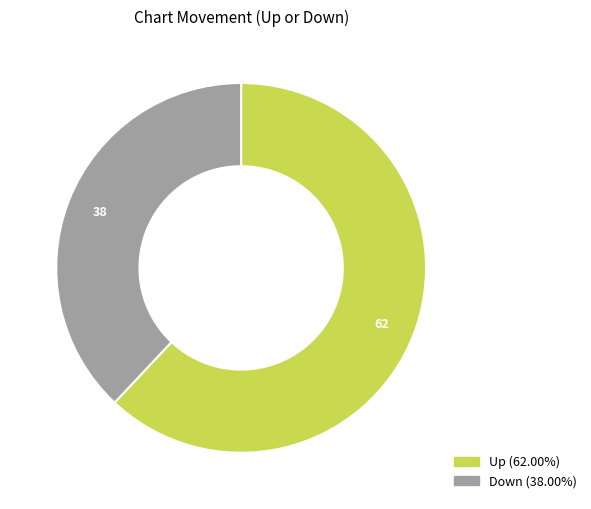

Is there a majority slice in this chart?

Yes